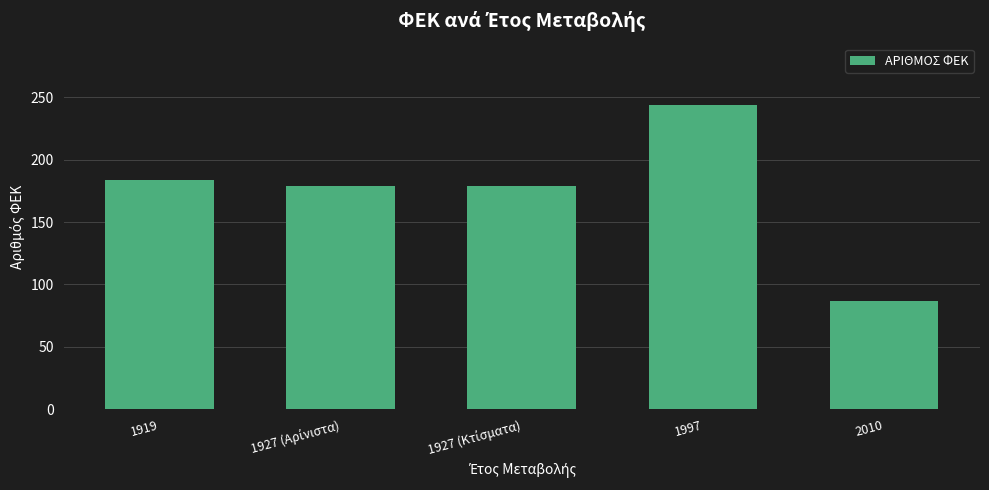

Reading left to right, what are all the values shown in this chart?

184	179	179	244	87